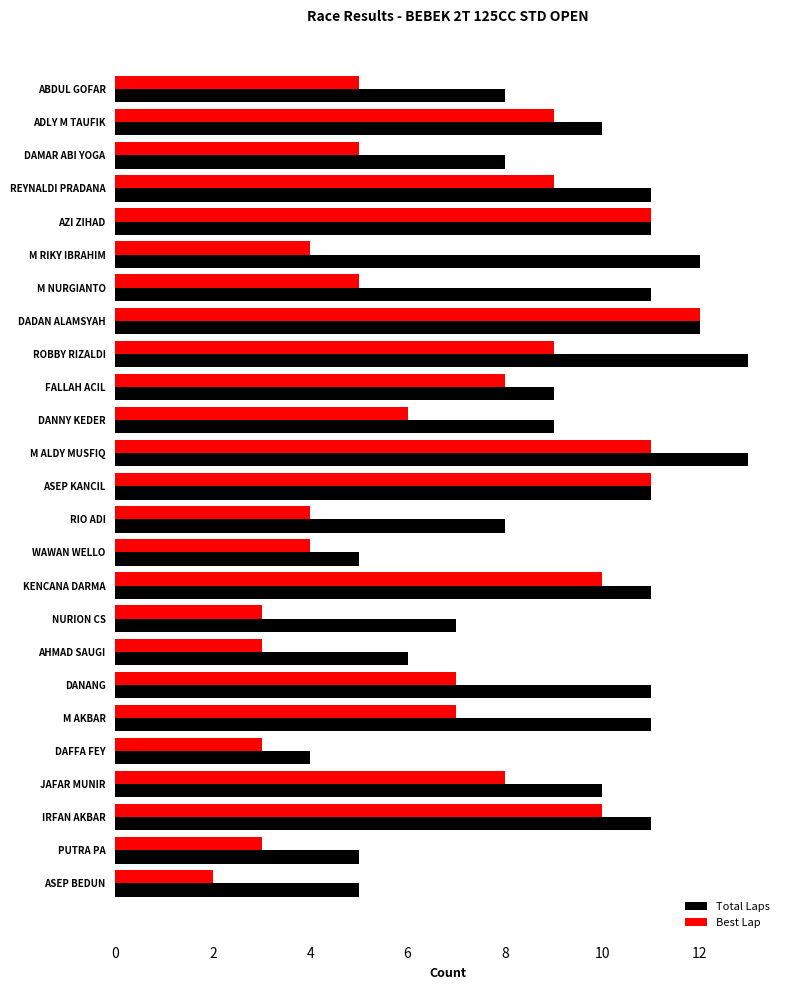

List the series in order of their peak value, highest first.

Total Laps, Best Lap